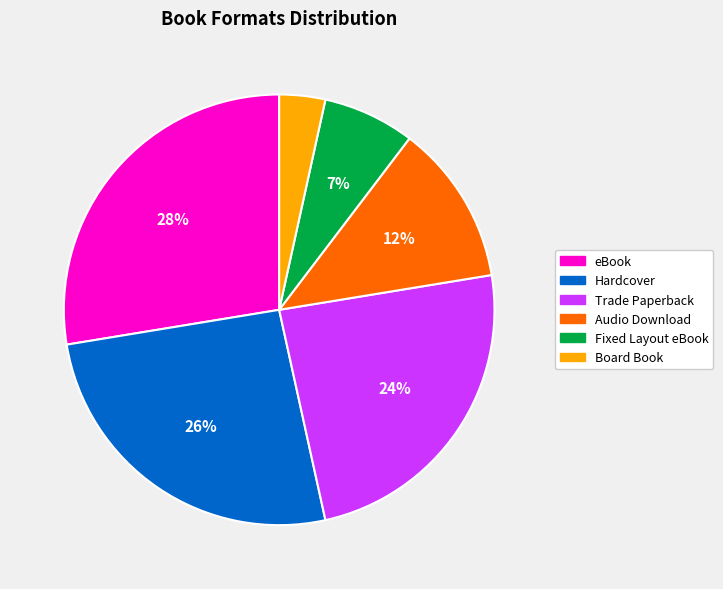

Rank the categories by value from highest to lowest.

eBook, Hardcover, Trade Paperback, Audio Download, Fixed Layout eBook, Board Book